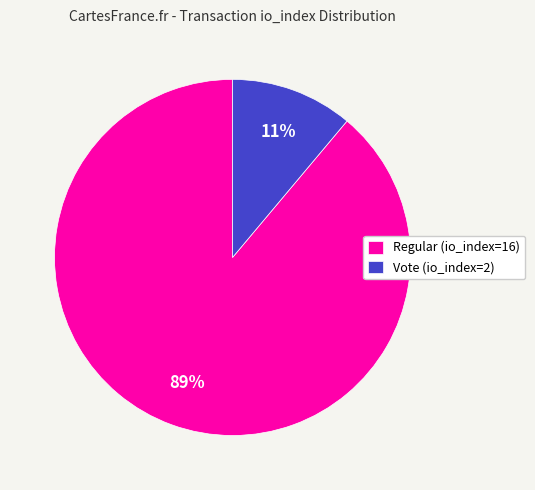

To the nearest percent, what is the difference between the largest and smallest slice percentages?

78%